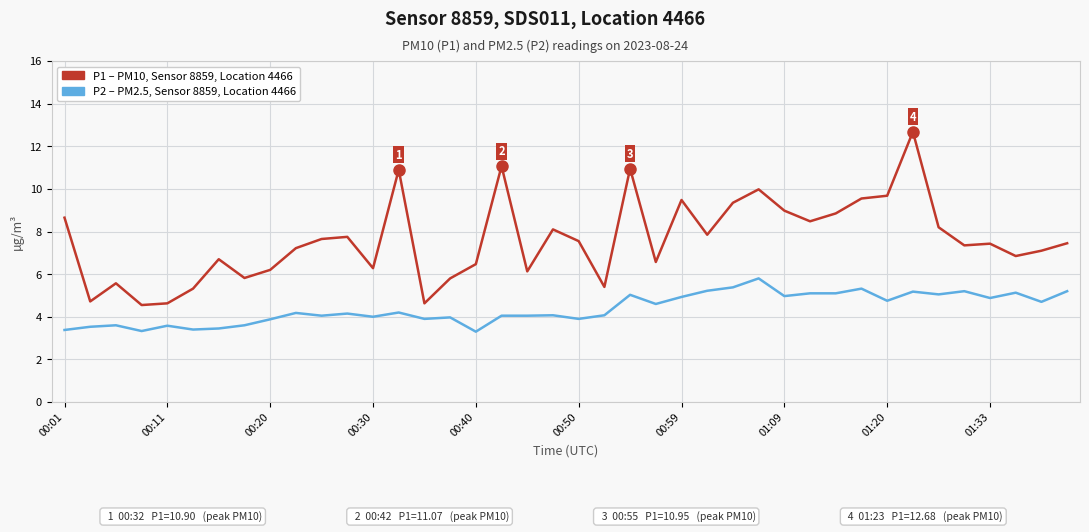

What is the minimum value shown in the chart?

3.3